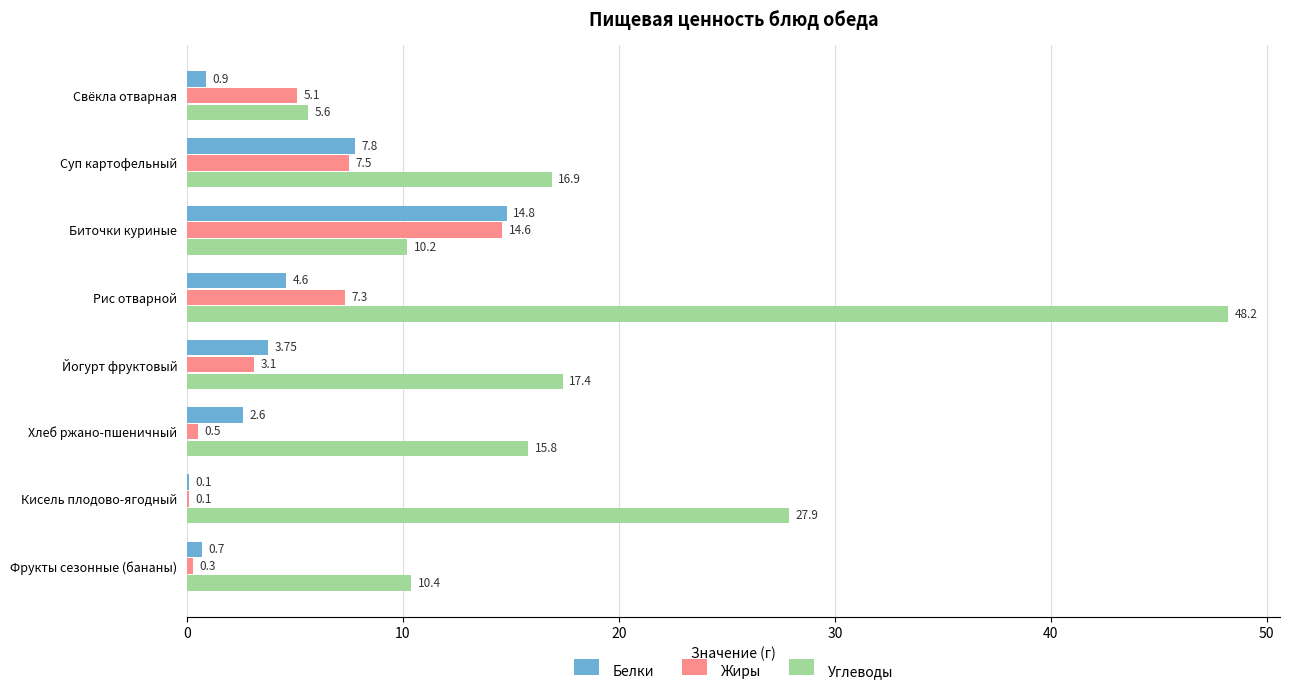

At which category does the chart reach its peak across all series?

Рис отварной